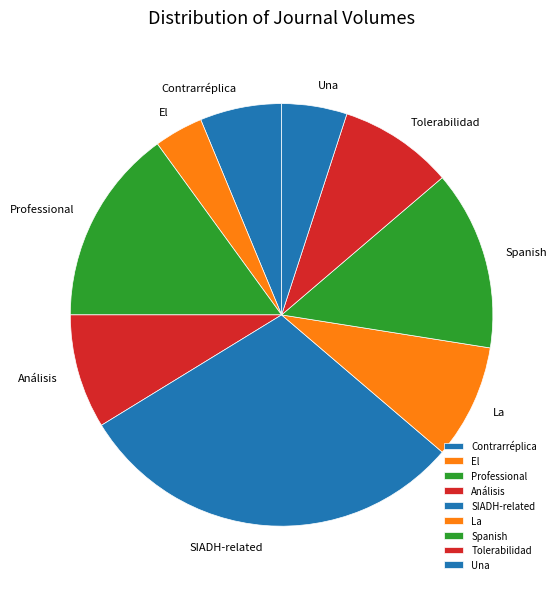

How many segments does this pie chart have?

9